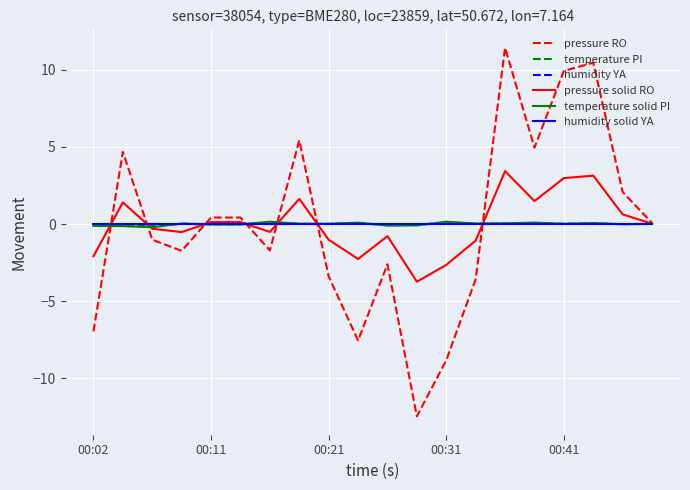

Does the chart have visible grid lines?

Yes